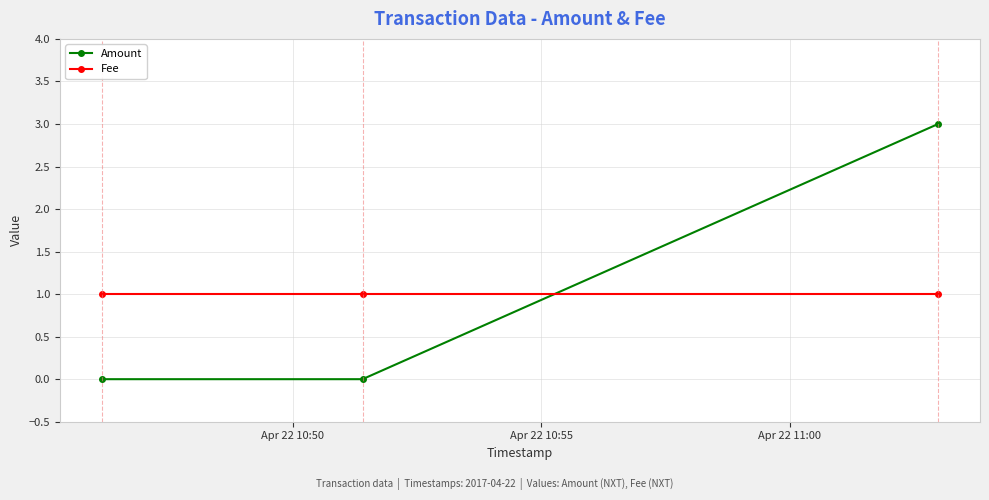

What is the maximum value shown in the chart?

3